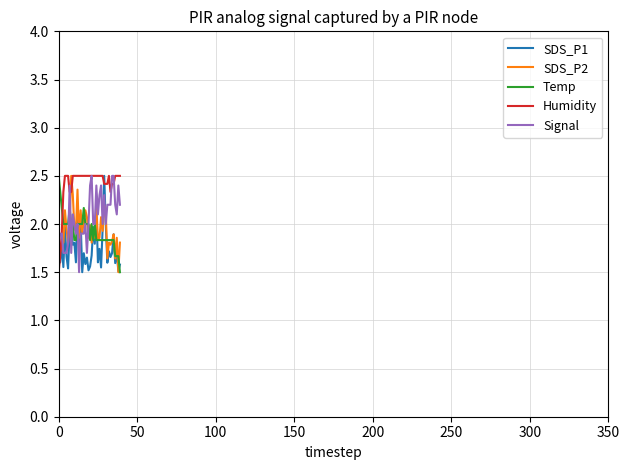

What is the maximum value shown in the chart?

2.5